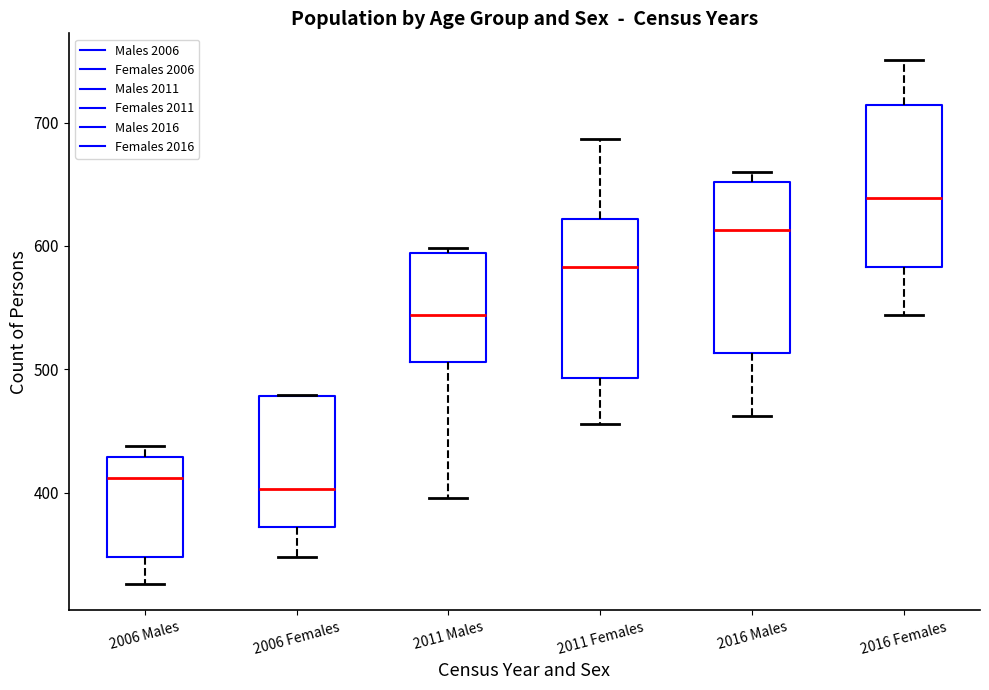

Reading left to right, read every box against the y-axis: the position of its median line, the range the box covers, and the ends of its whiskers. The values are not printed on the chart, so give them approximately, as read against the axis.

2006 Males: median 410, box 350 to 430, whiskers 330 to 440
2006 Females: median 400, box 370 to 480, whiskers 350 to 480
2011 Males: median 540, box 510 to 590, whiskers 400 to 600
2011 Females: median 580, box 490 to 620, whiskers 460 to 690
2016 Males: median 610, box 510 to 650, whiskers 460 to 660
2016 Females: median 640, box 580 to 710, whiskers 540 to 750